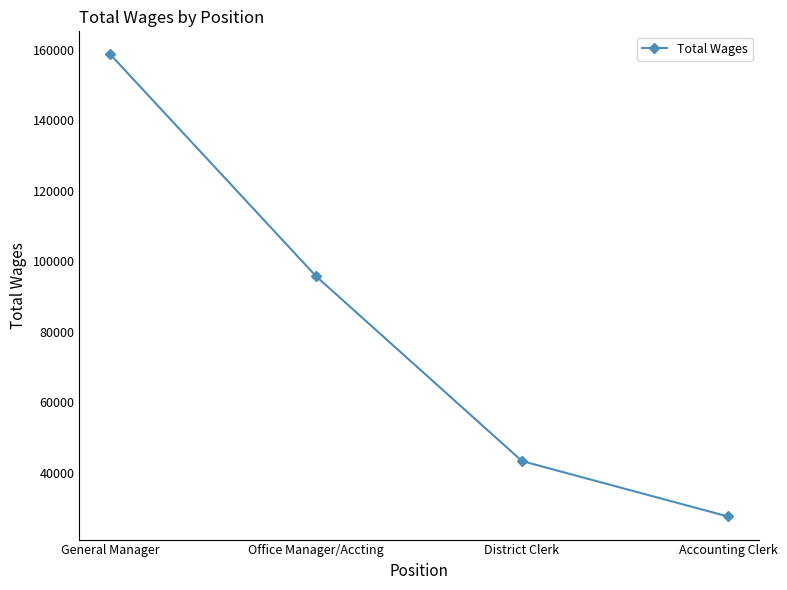

How many lines are shown in the chart?

1